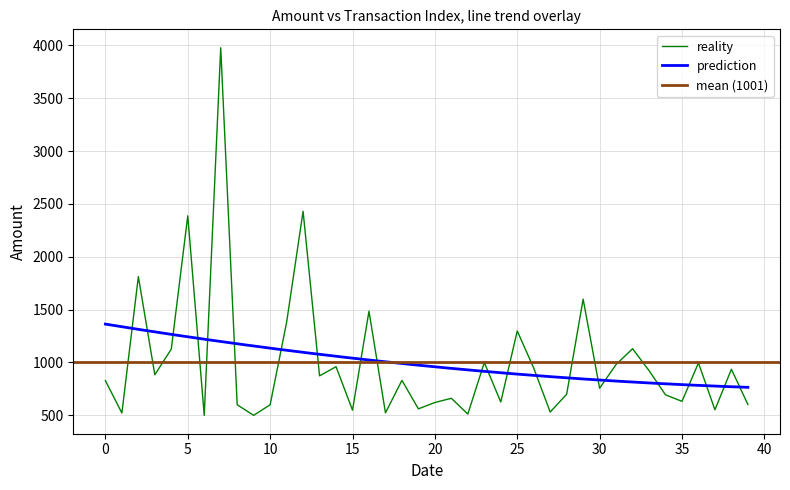

Count the number of categories in the chart.

40